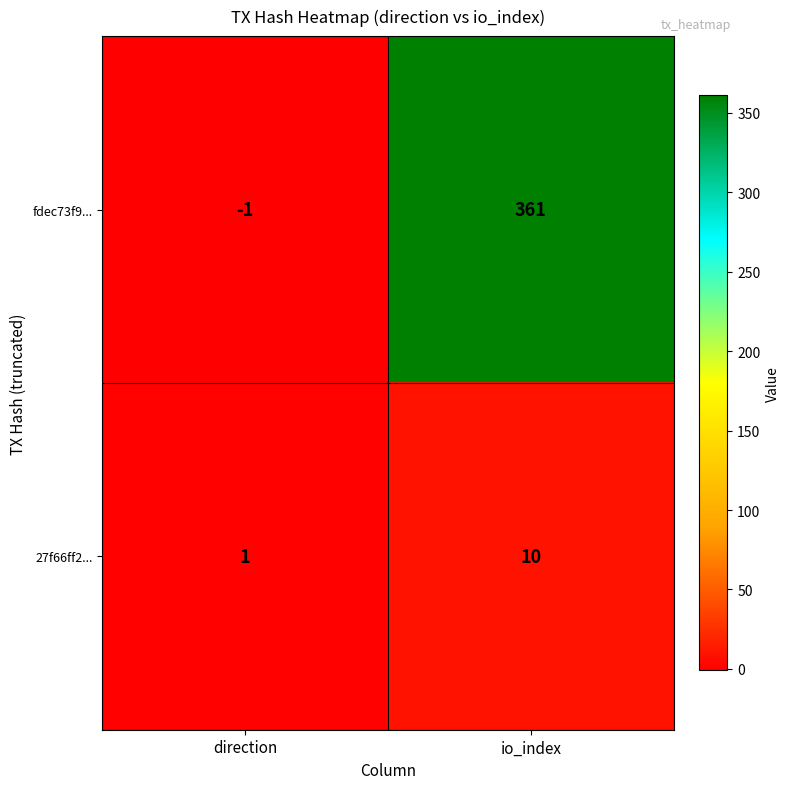

At which label is fdec73f9... closest to 180?

direction